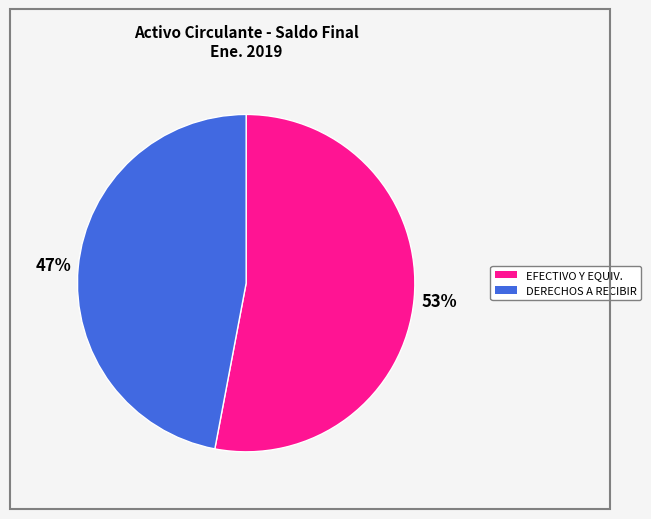

Does any single category account for the majority?

Yes